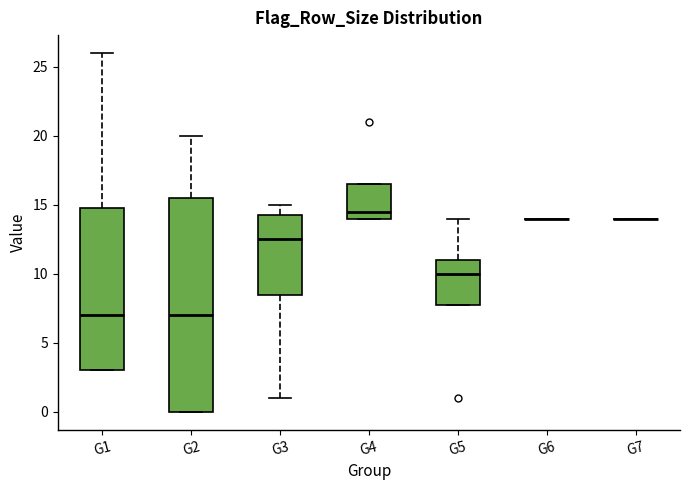

Reading left to right, transcribe this box plot: for each box, give where its median line is, the range the box spans, and where its two whiskers end, as read against the y-axis. The values are not printed on the chart, so give them approximately, as read against the axis.

G1: median 7.0, box 3.0 to 15.0, whiskers 3.0 to 26.0
G2: median 7.0, box 0.0 to 15.5, whiskers 0.0 to 20.0
G3: median 12.5, box 8.5 to 14.5, whiskers 1.0 to 15.0
G4: median 14.5, box 14.0 to 16.5, whiskers 14.0 to 16.5
G5: median 10.0, box 8.0 to 11.0, whiskers 8.0 to 14.0
G6: box collapsed to a line at 14.0, whiskers 14.0 to 14.0
G7: box collapsed to a line at 14.0, whiskers 14.0 to 14.0